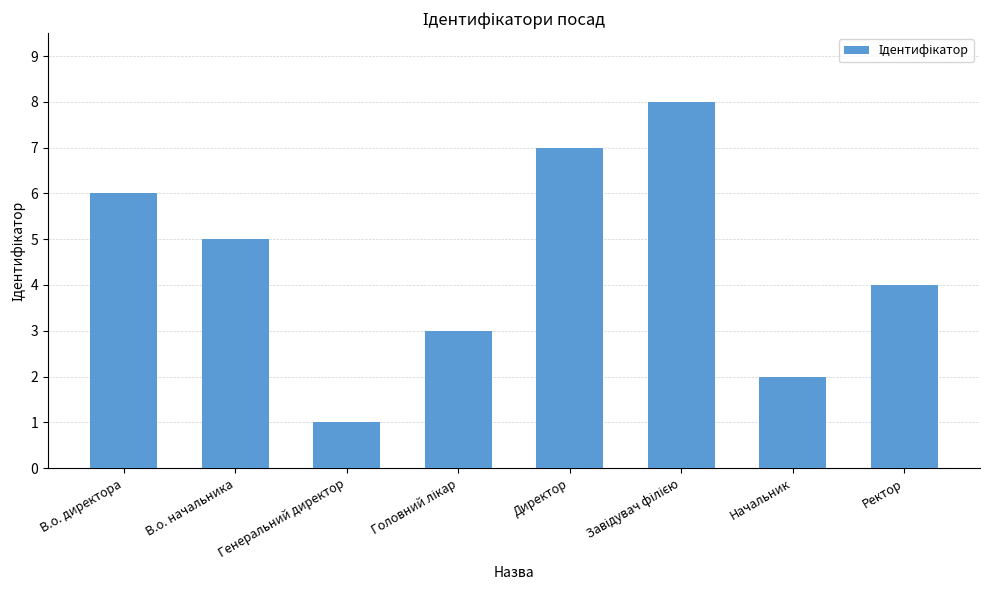

How many data points are less than 5?

4